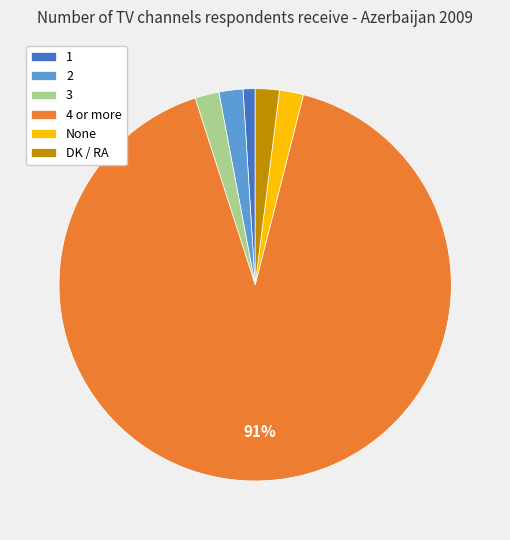

Which slice is the largest?

4 or more